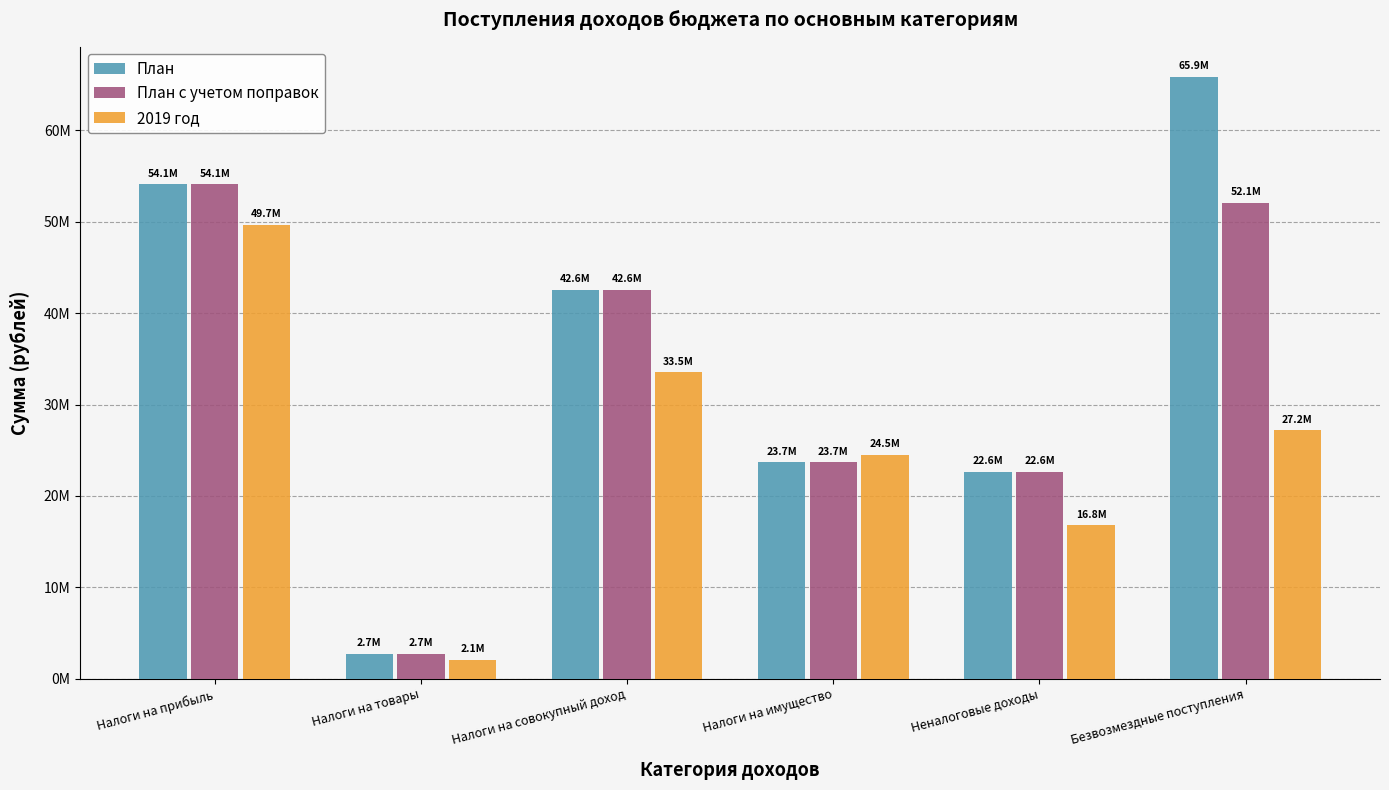

Reading left to right, transcribe all the data shown in this chart.

План: Налоги на прибыль=54099685.0	Налоги на товары=2688443.1	Налоги на совокупный доход=42555400.0	Налоги на имущество=23700000.0	Неналоговые доходы=22643426.0	Безвозмездные поступления=65869577.4
План с учетом поправок: Налоги на прибыль=54099685.0	Налоги на товары=2688443.1	Налоги на совокупный доход=42555400.0	Налоги на имущество=23700000.0	Неналоговые доходы=22643426.0	Безвозмездные поступления=52057037.4
2019 год: Налоги на прибыль=49700000.0	Налоги на товары=2067592.9	Налоги на совокупный доход=33512000.0	Налоги на имущество=24500000.0	Неналоговые доходы=16761407.1	Безвозмездные поступления=27203681.0